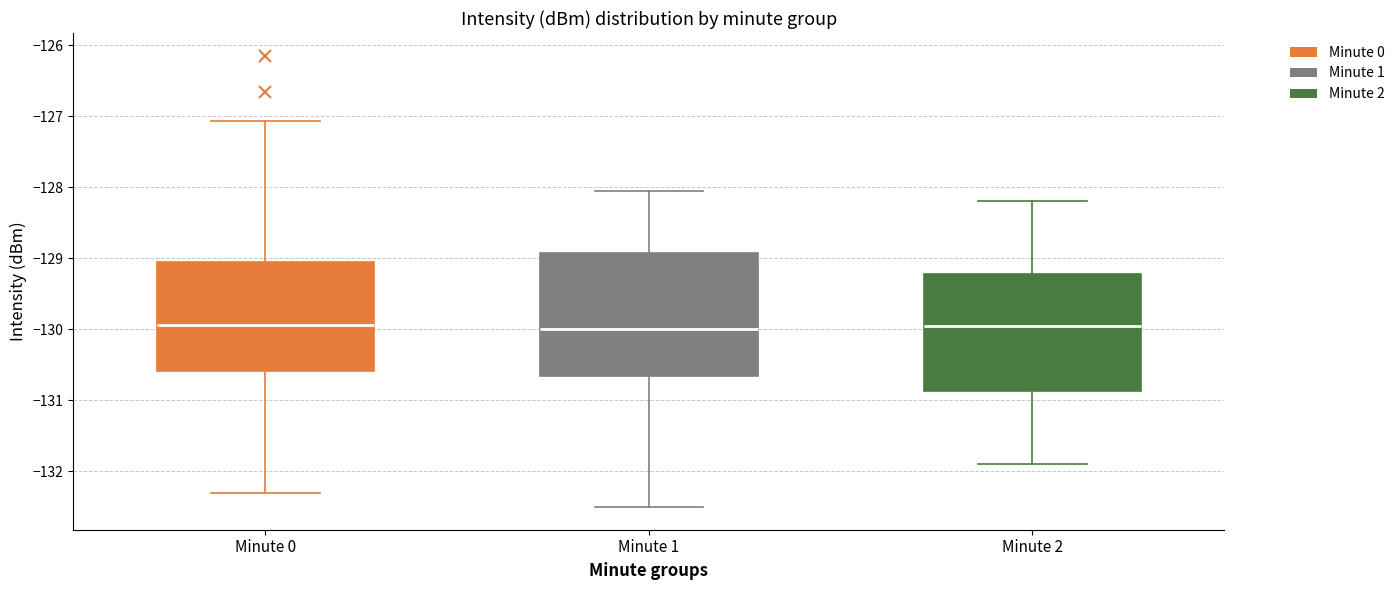

Reading left to right, read every box against the y-axis: the position of its median line, the range the box covers, and the ends of its whiskers. The values are not printed on the chart, so give them approximately, as read against the axis.

Minute 0: median -129.9, box -130.6 to -129.1, whiskers -132.3 to -127.1
Minute 1: median -130.0, box -130.7 to -128.9, whiskers -132.5 to -128.1
Minute 2: median -129.9, box -130.9 to -129.2, whiskers -131.9 to -128.2